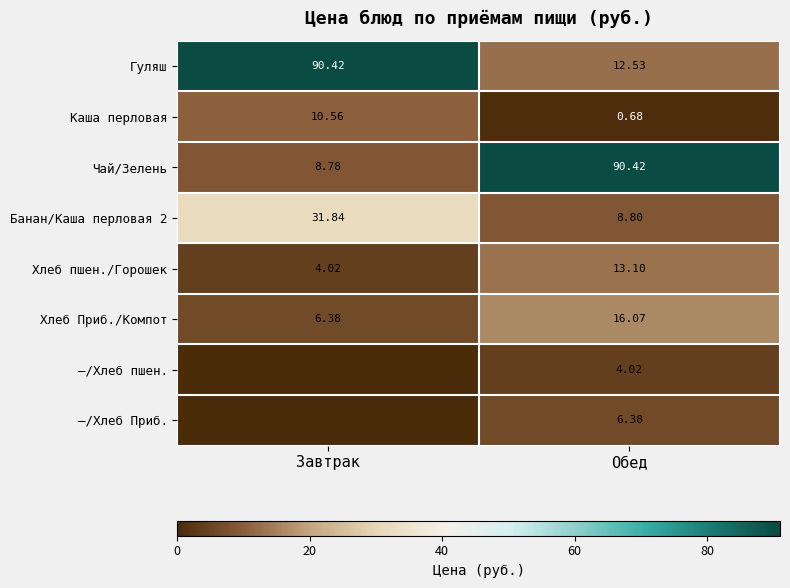

At which label is Каша перловая closest to 5?

Обед